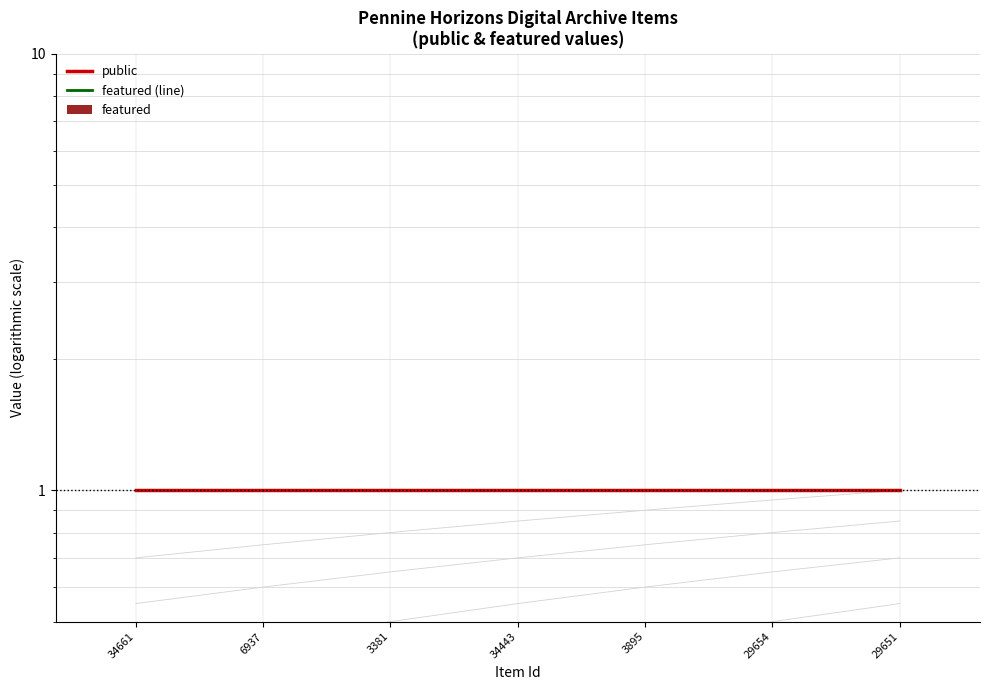

Reading right to left, list all the values displayed in this chart.

public: 1	1	1	1	1	1	1
featured (line): 0	0	0	0	0	0	0
featured: 0	0	0	0	0	0	0